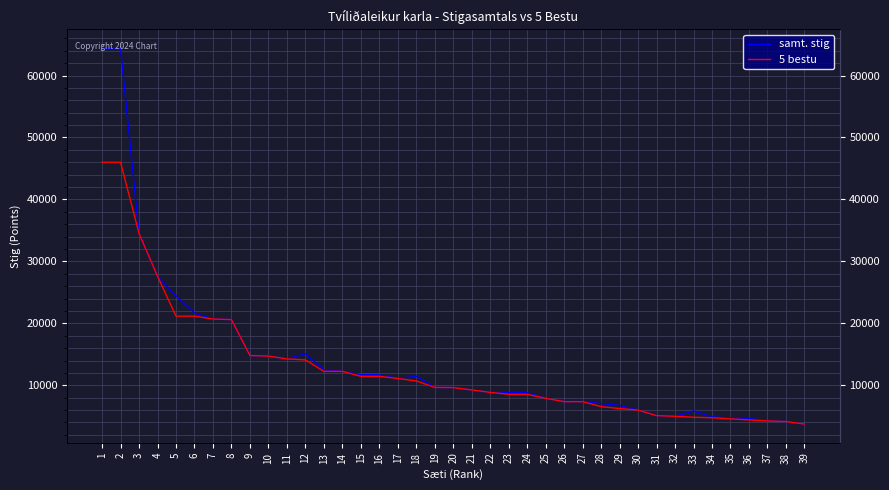

How many data points does each series have?

39